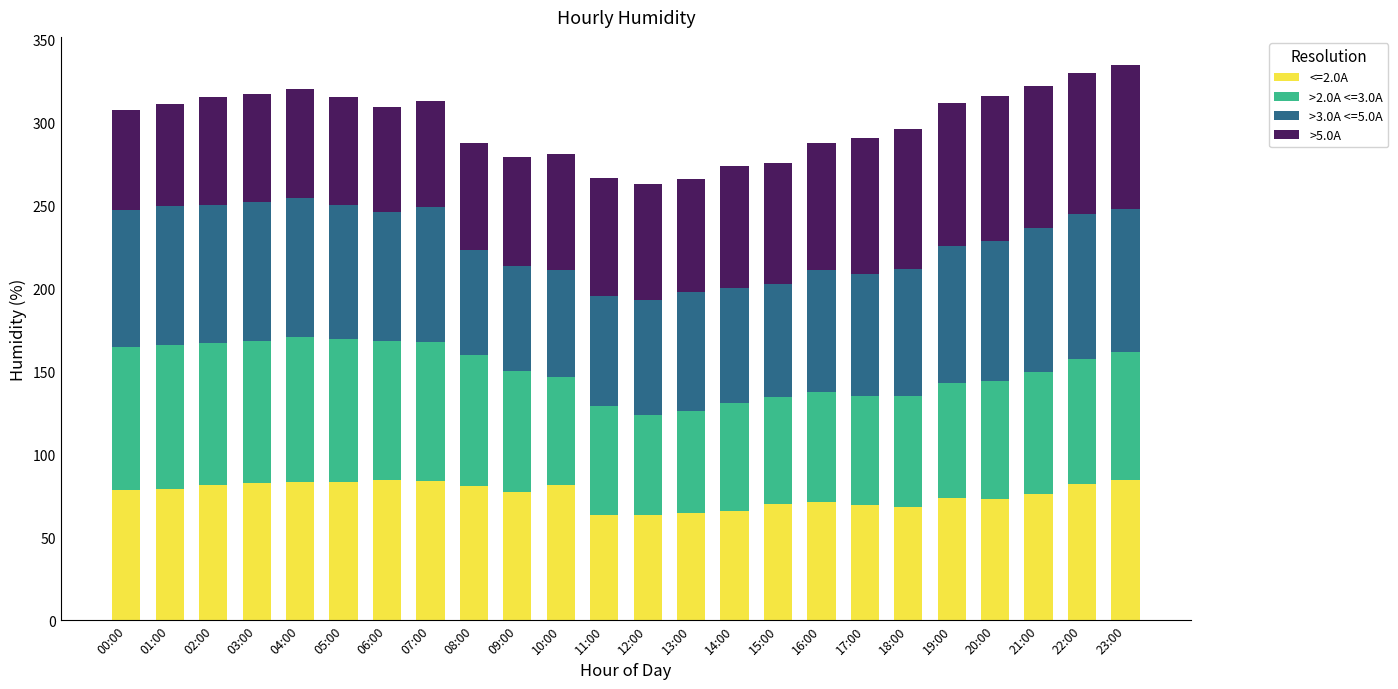

What is the maximum value for <=2.0A?

84.4